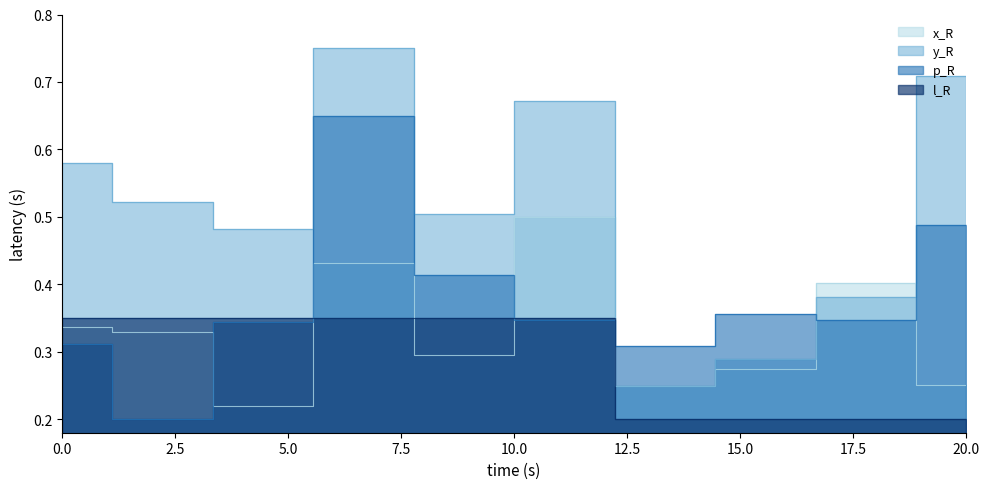

True or false: y_R and l_R cross at least once.

False